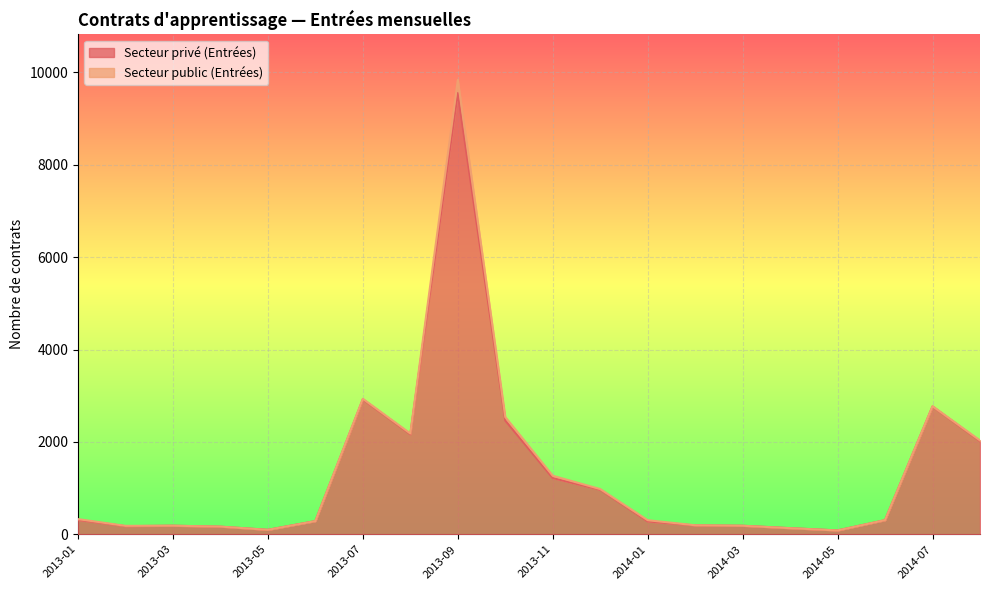

What is the label of the 14th point from the left?

2014-02